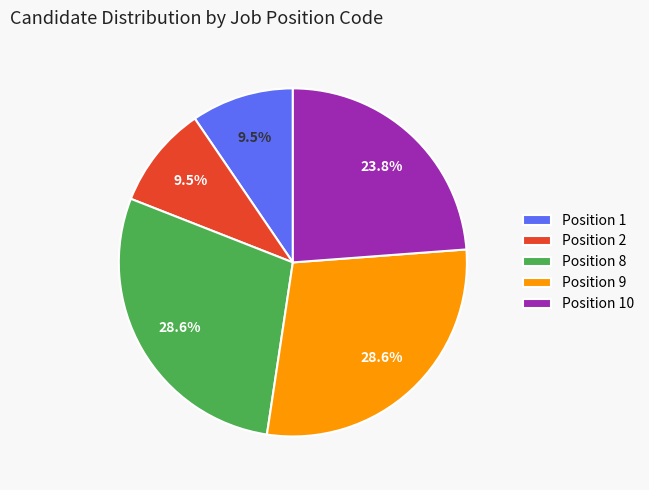

Do Position 2 and Position 9 together represent more than half of the pie?

No